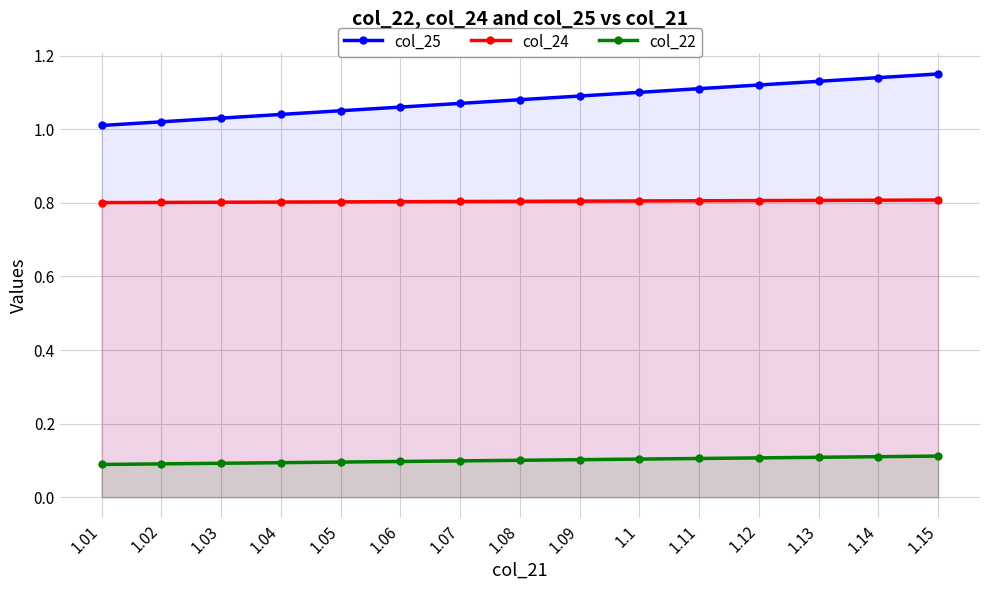

What is the label of the 9th point from the right?

1.07